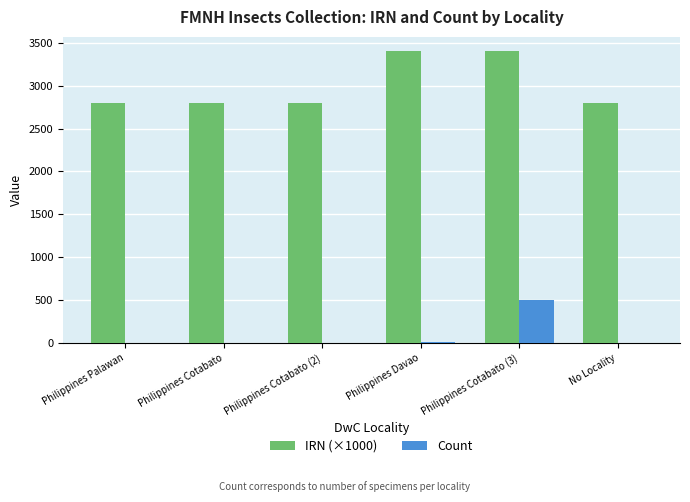

Count the number of categories in the chart.

6